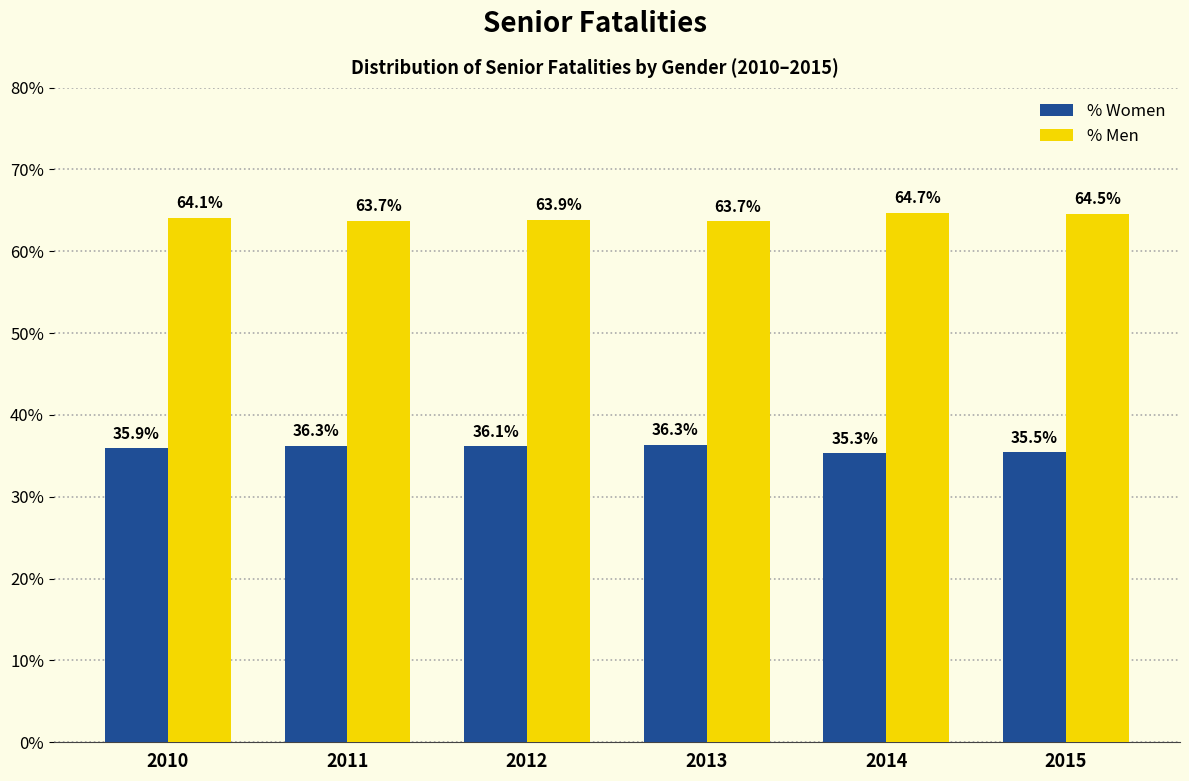

Reading left to right, transcribe all the data shown in this chart.

% Women: 2010=0.4	2011=0.4	2012=0.4	2013=0.4	2014=0.4	2015=0.4
% Men: 2010=0.6	2011=0.6	2012=0.6	2013=0.6	2014=0.6	2015=0.6